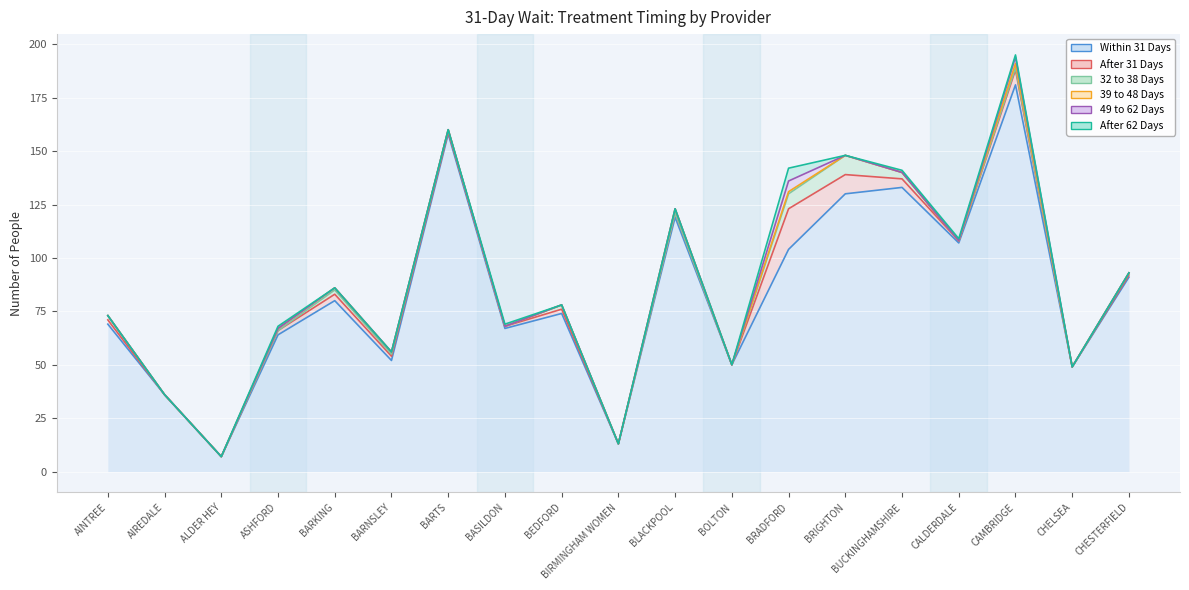

Where is 49 to 62 Days nearest to the value 2?

CAMBRIDGE